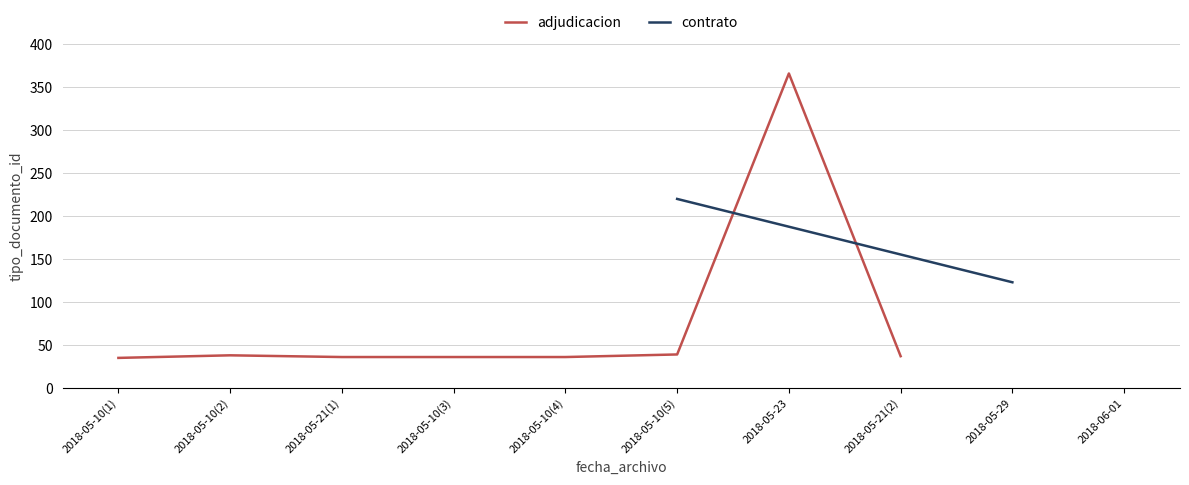

How many data points are above 37?

3